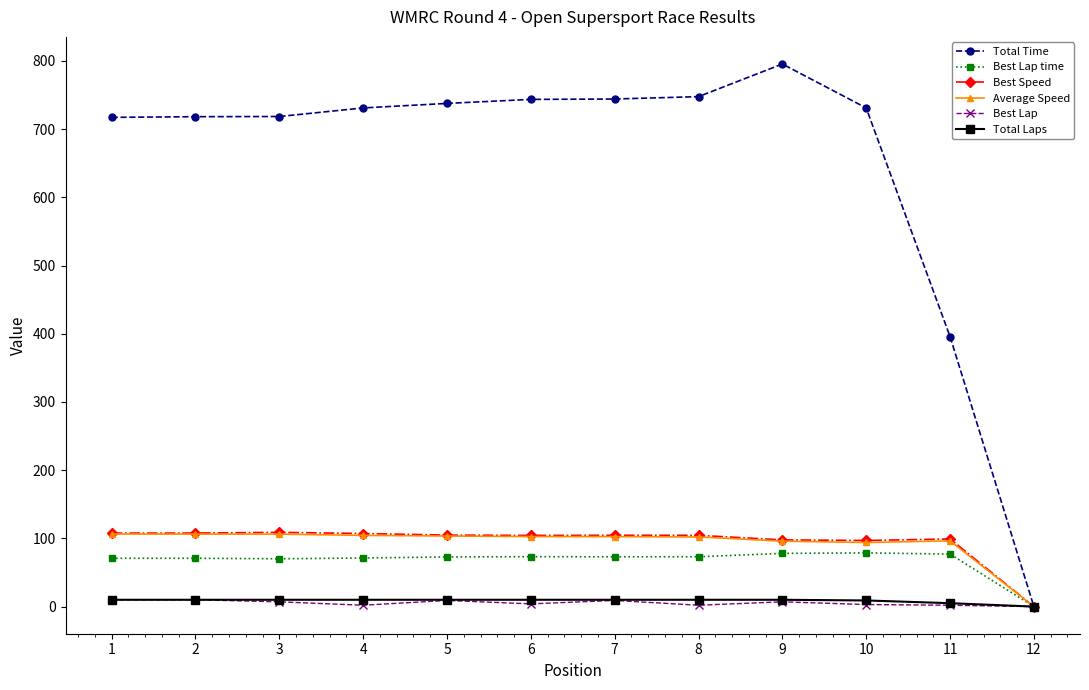

Is the value of Total Time at 10 greater than the value of Average Speed at 4?

Yes